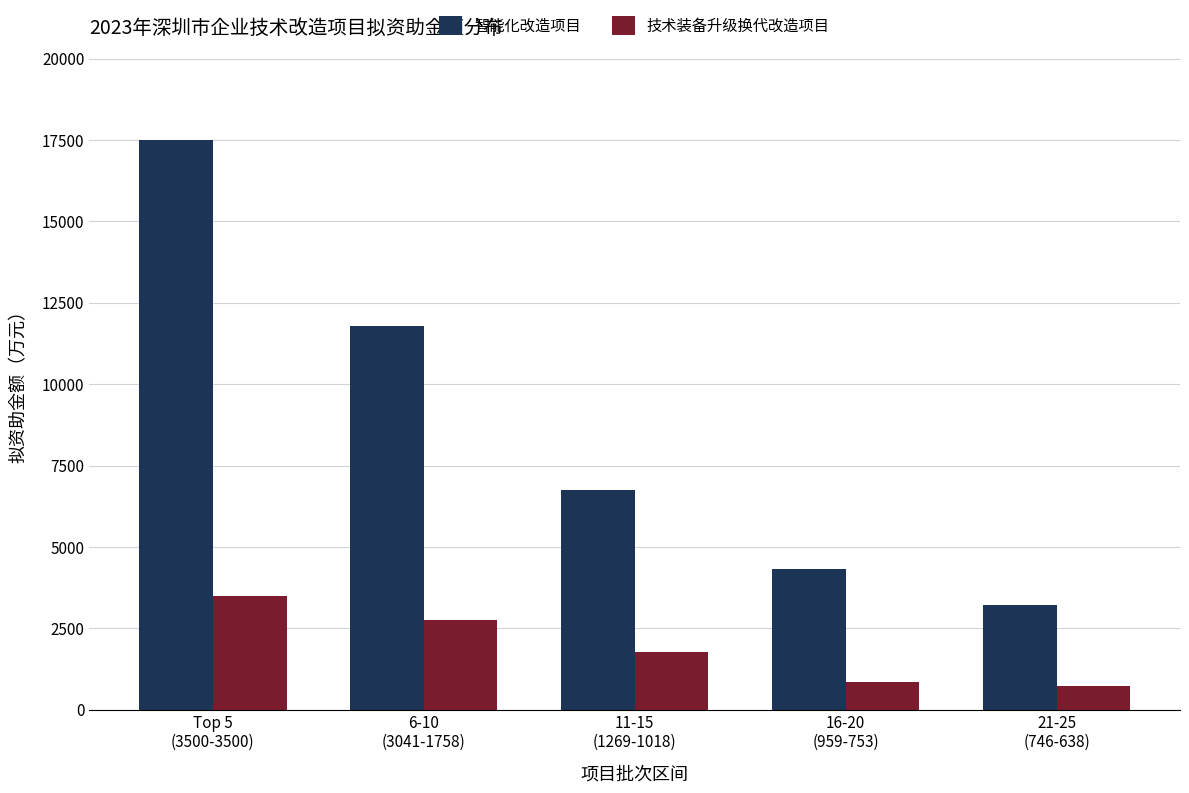

What is the value of the 智能化改造项目 bar at the 1st from the left?

17500